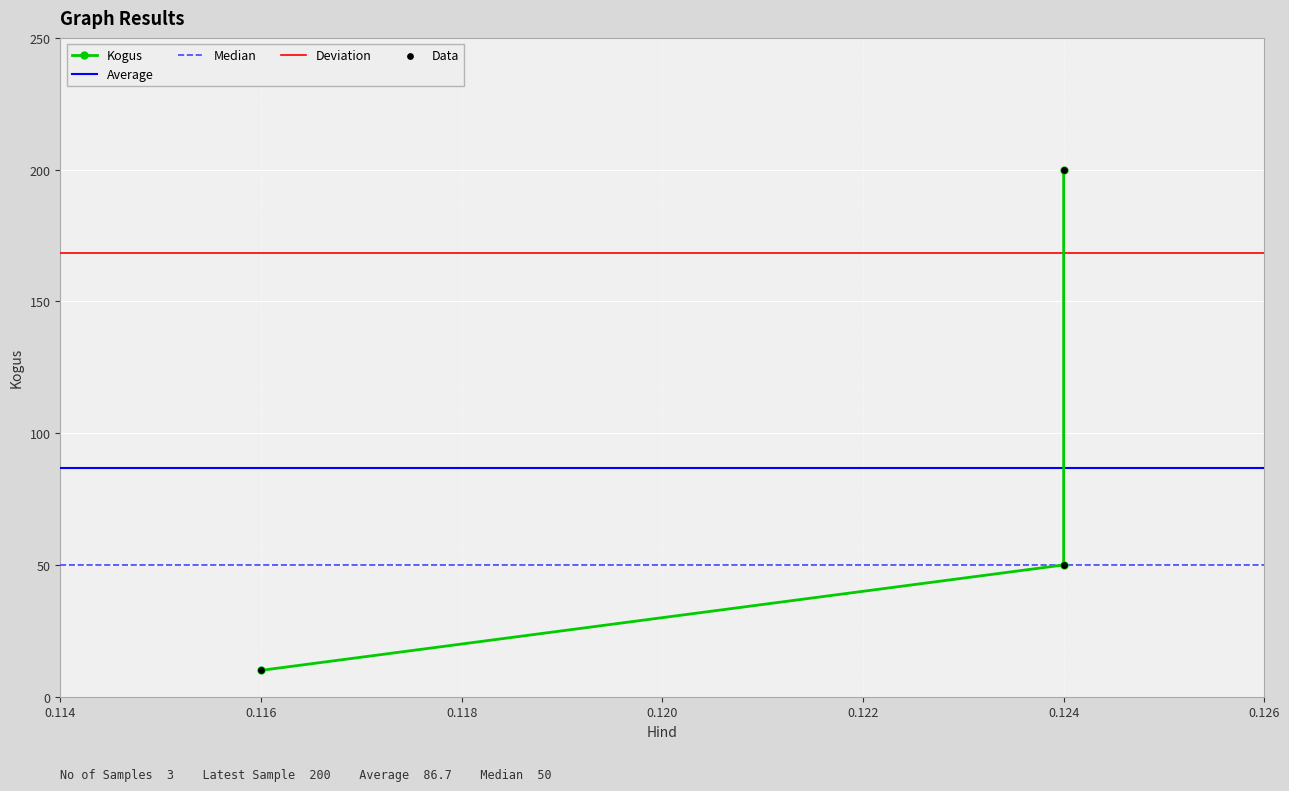

Between 0.116 and 0.124, which is larger?

0.124